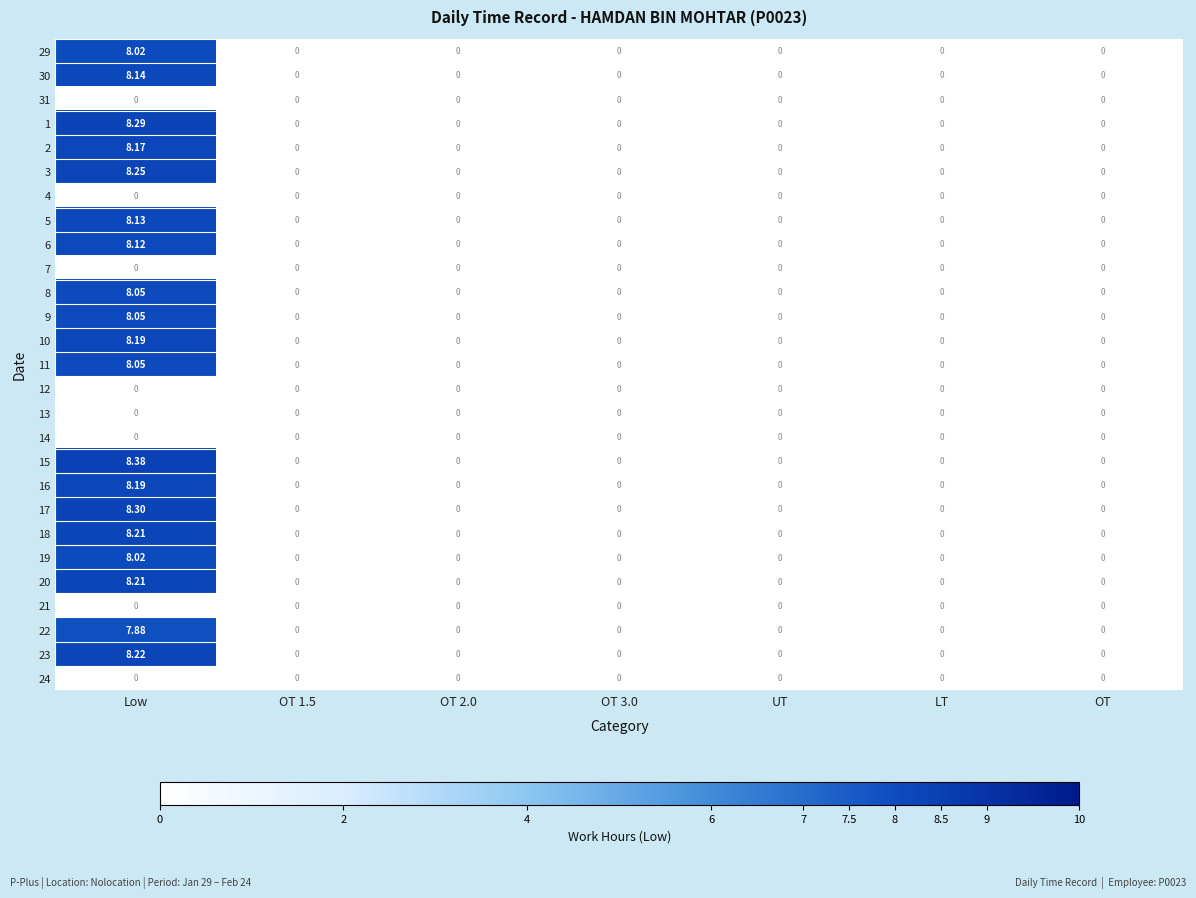

At how many categories does at least one series exceed 7?

1